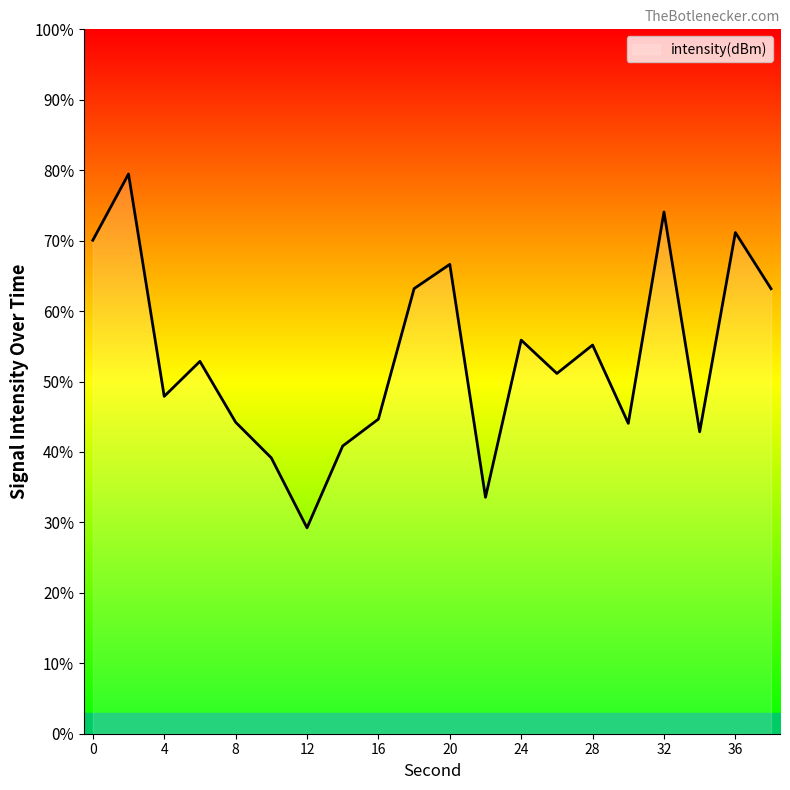

What is the difference between the maximum and minimum values?

50.2